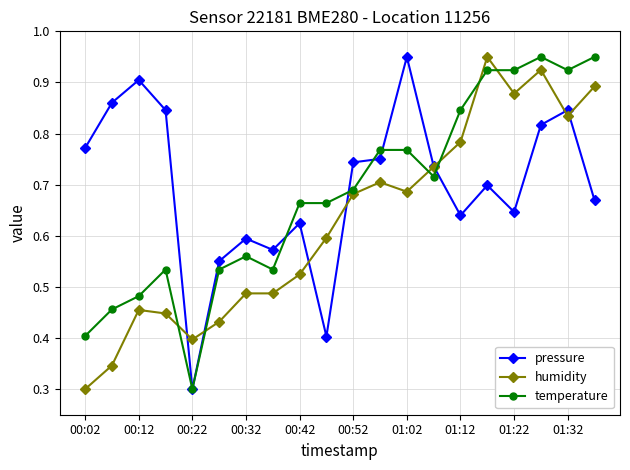

After their last crossing, which series has the higher values: humidity or temperature?

temperature